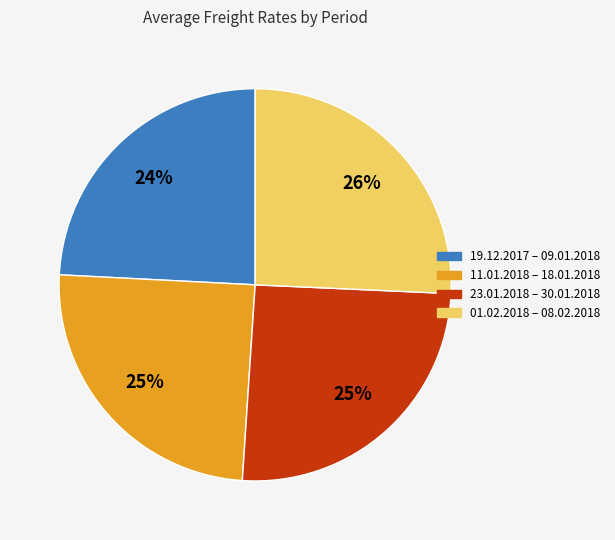

Does any single category account for the majority?

No